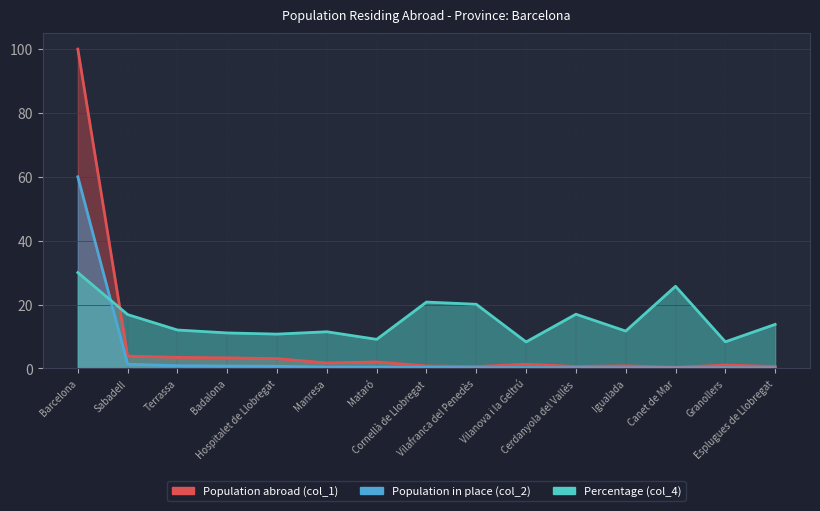

The Population in place (col_2) series shows 0.2 at Vilafranca del Penedès. True or false?

True